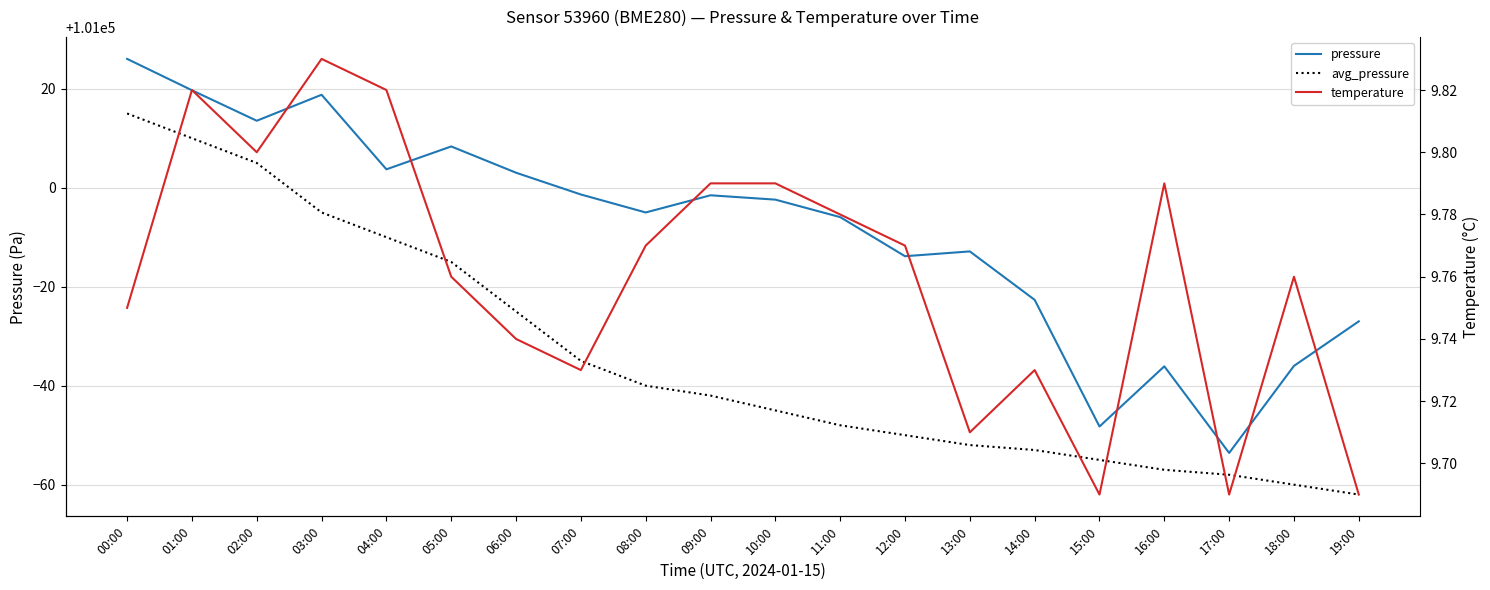

What position from the right is 16:00?

4